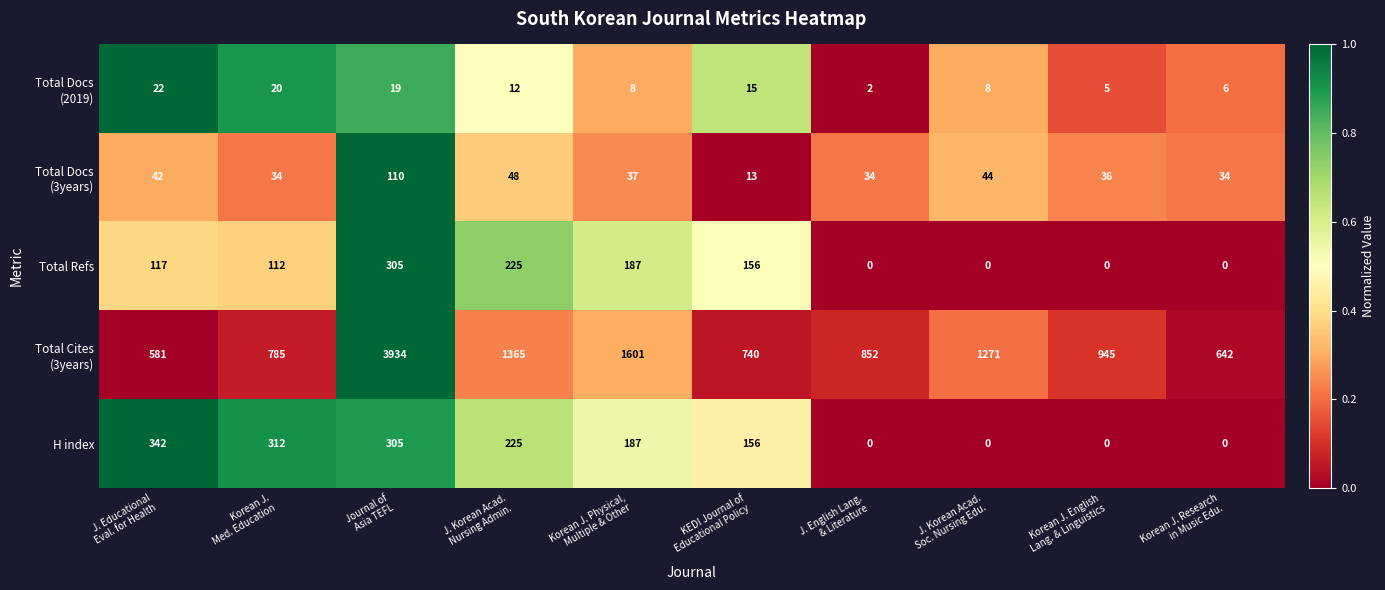

What is the maximum value shown in the chart?

3934